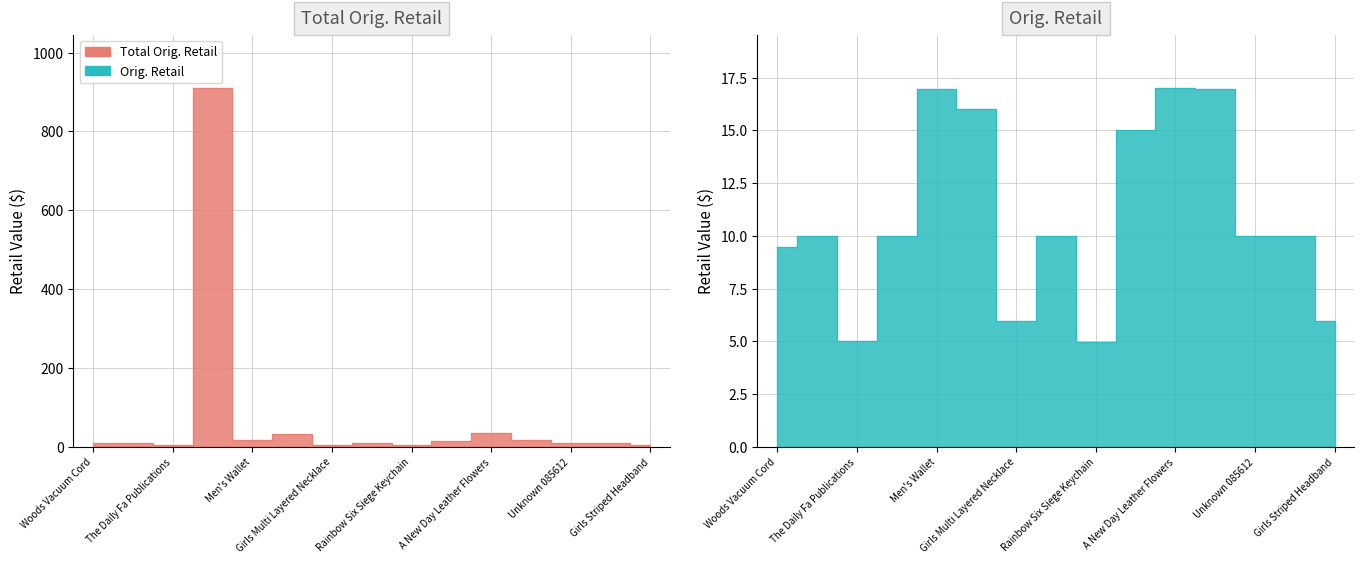

At Unknown 085612, list the series in order from largest to smallest.

Total Orig. Retail, Orig. Retail